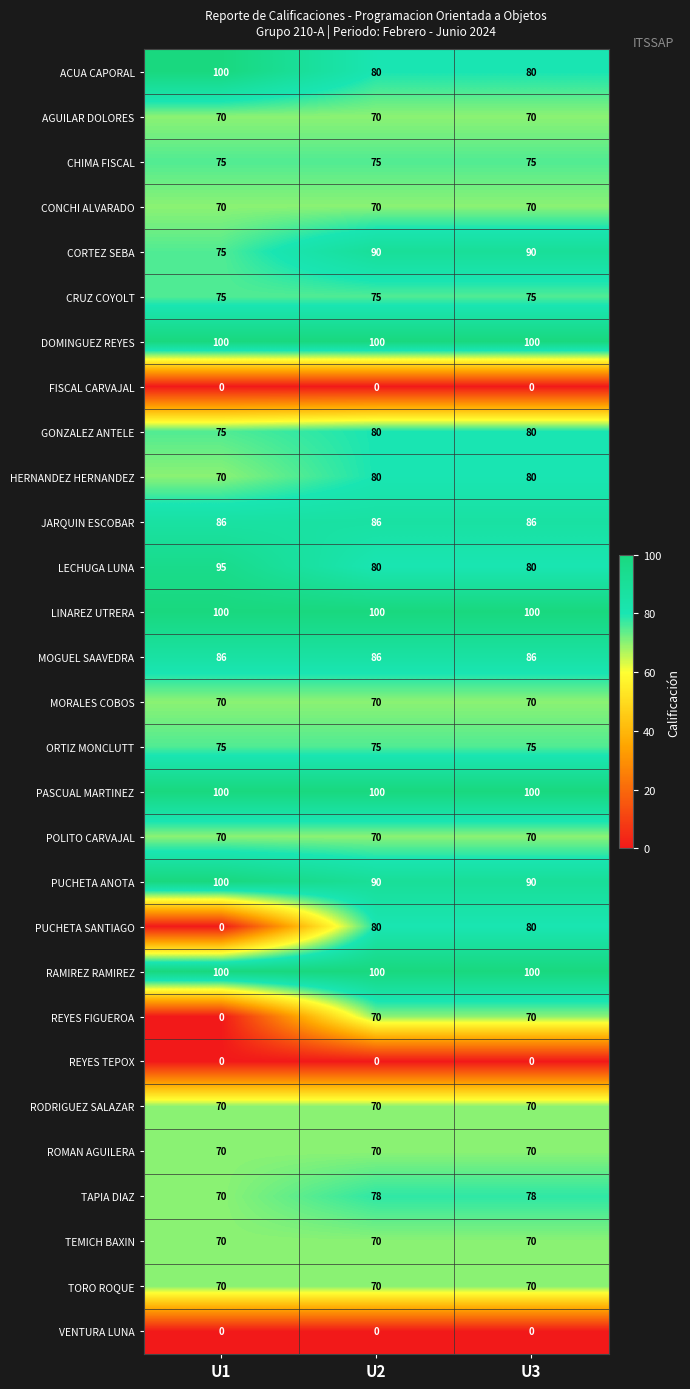

Is it true that CHIMA FISCAL equals 75 at U1?

True